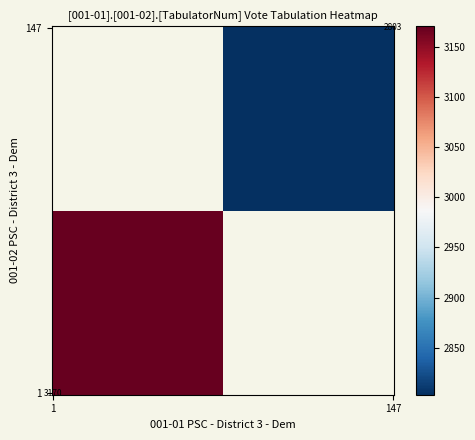

Rank the categories by row_1 value from lowest to highest.

1, 147